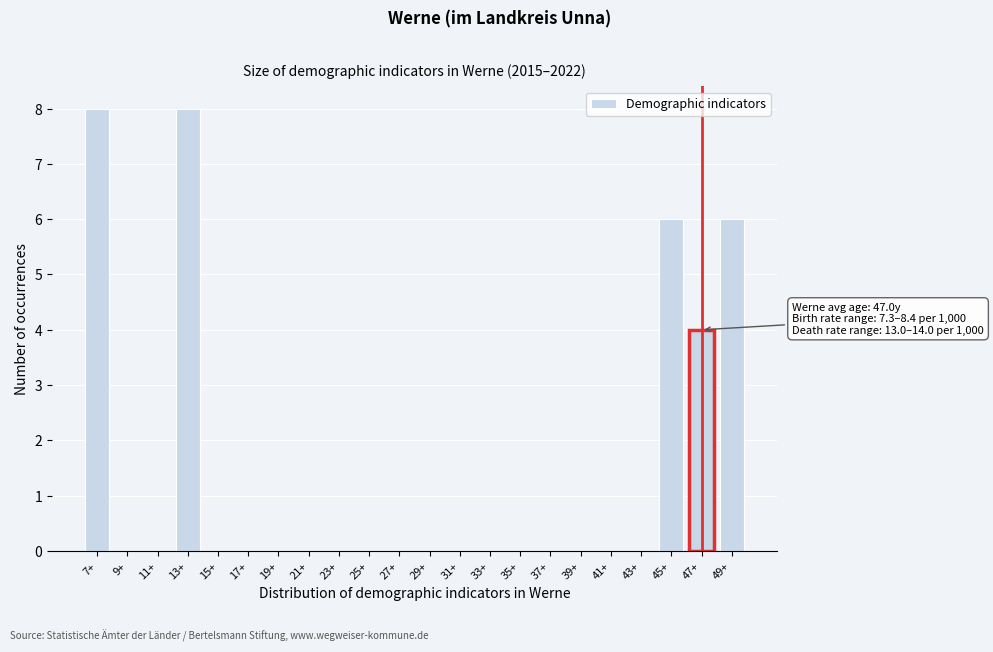

Reading left to right, what are all the values shown in this chart?

7+=8	9+=0	11+=0	13+=8	15+=0	17+=0	19+=0	21+=0	23+=0	25+=0	27+=0	29+=0	31+=0	33+=0	35+=0	37+=0	39+=0	41+=0	43+=0	45+=6	47+=4	49+=6